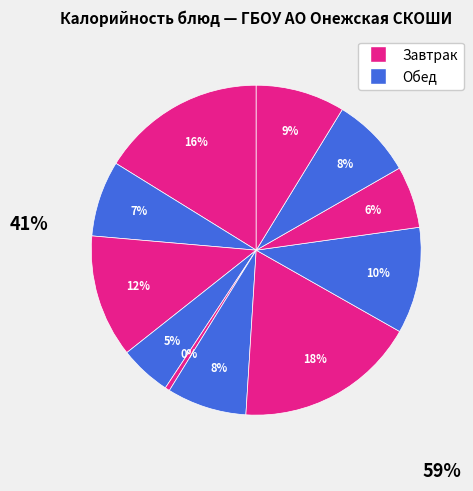

To the nearest percent, what is the difference between the largest and smallest slice percentages?

17%